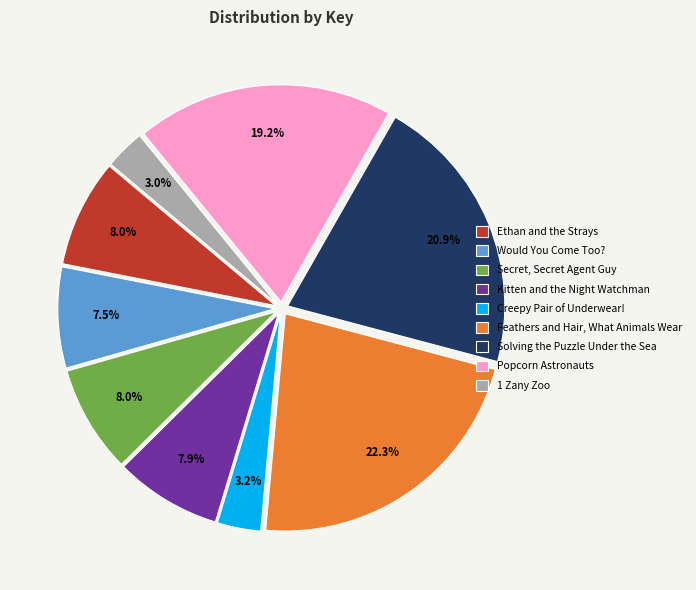

What is the ratio of the value at Creepy Pair of Underwear! to the value at Popcorn Astronauts?

0.2